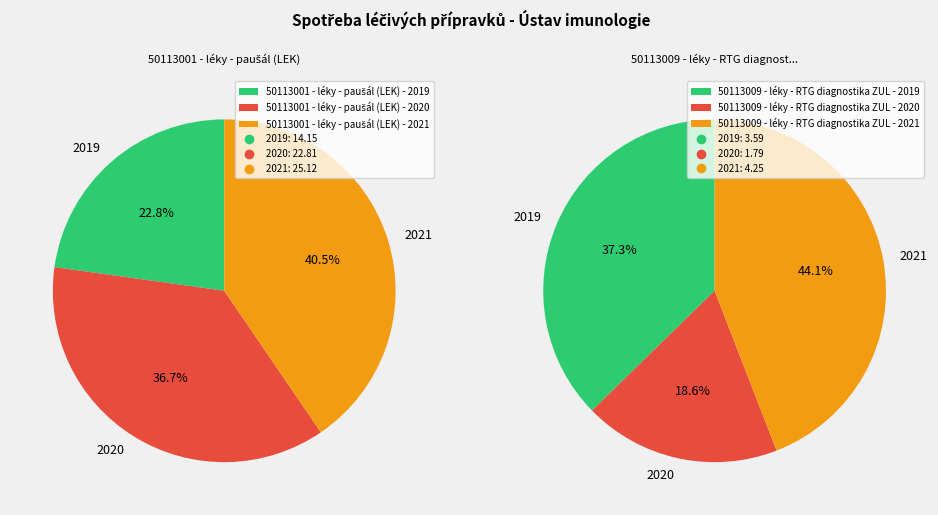

Count the number of slices in the pie.

3